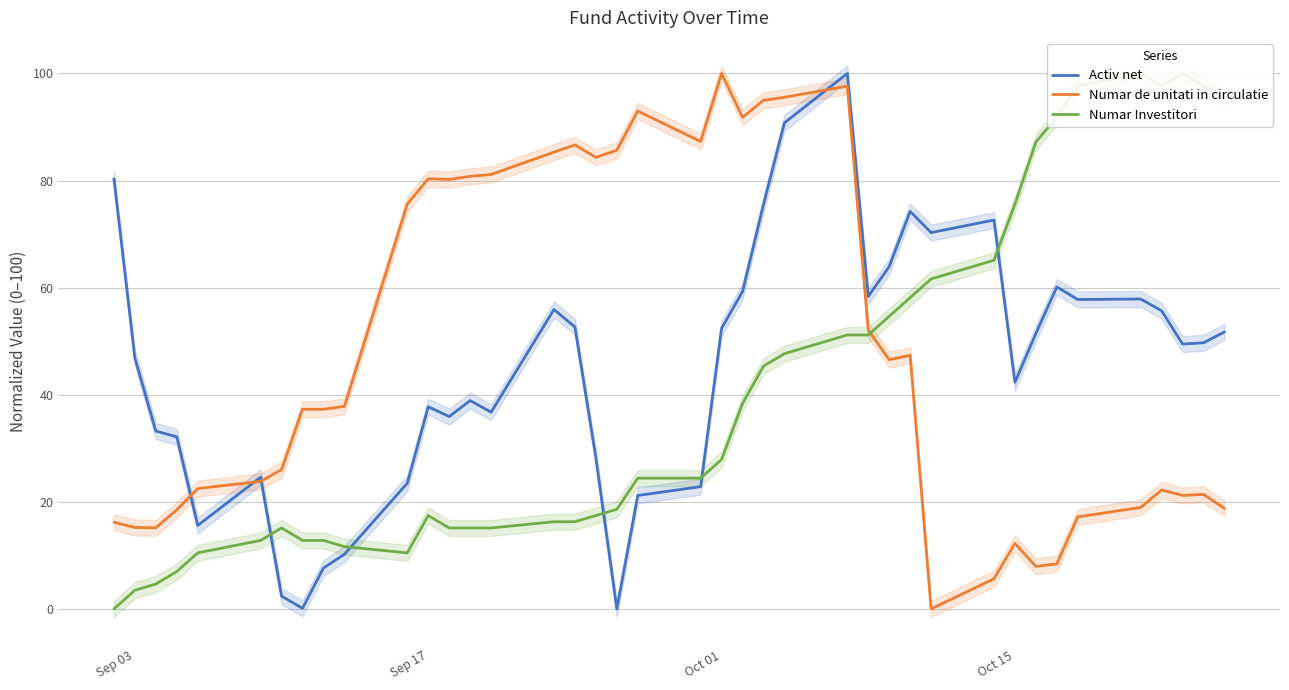

True or false: Numar Investitori has more than 1 interior local peaks.

True